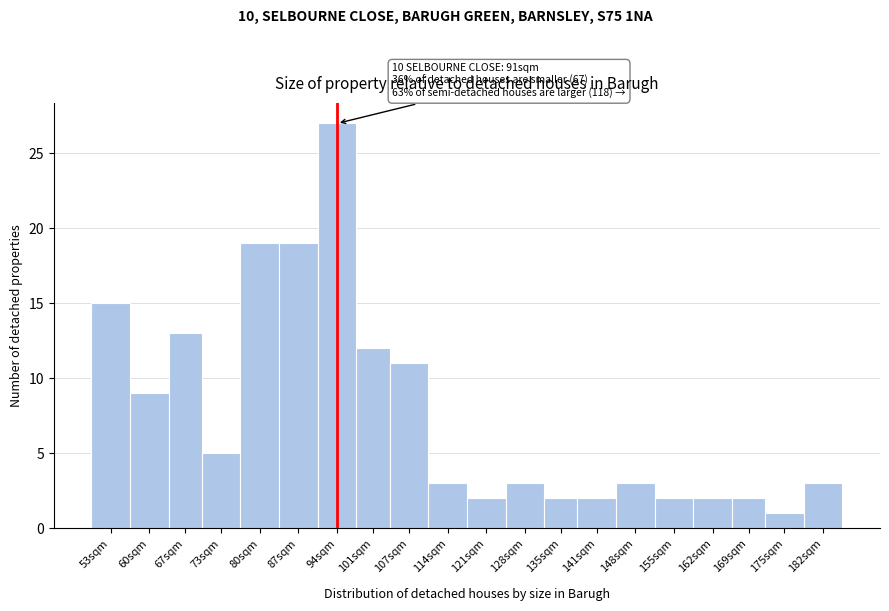

Reading left to right, transcribe all the data shown in this chart.

15	9	13	5	19	19	27	12	11	3	2	3	2	2	3	2	2	2	1	3